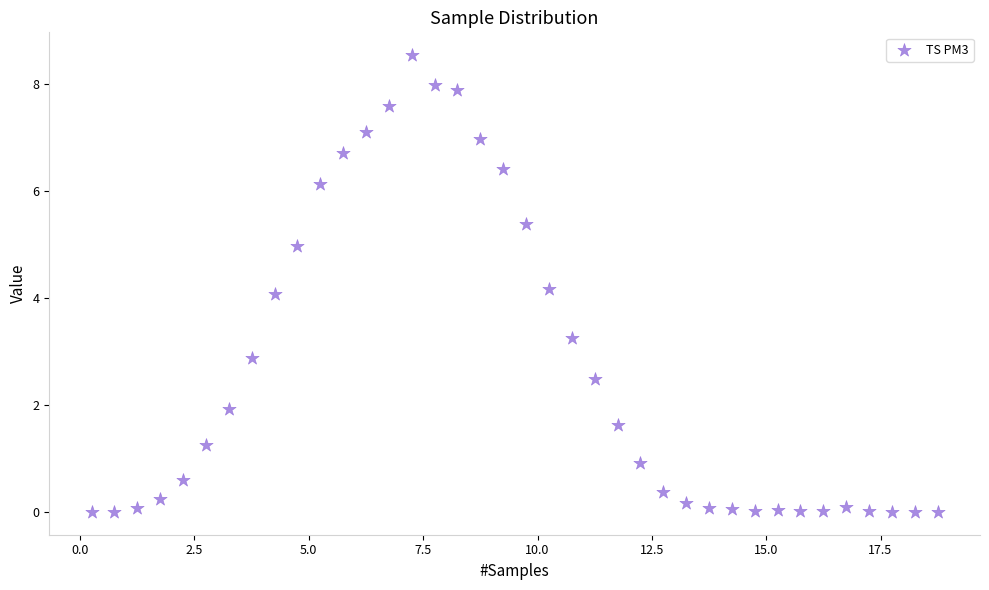

What is the range of X values (max minus min)?

18.5